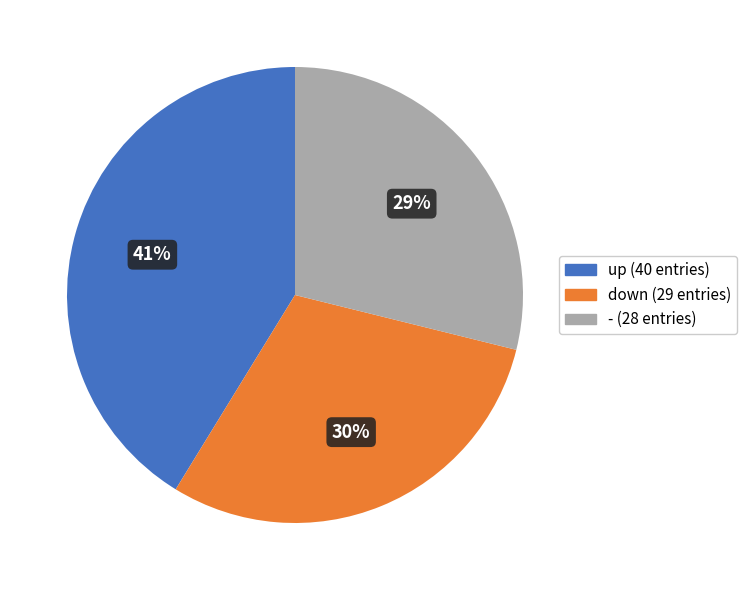

Rank the categories by value from highest to lowest.

up, down, -